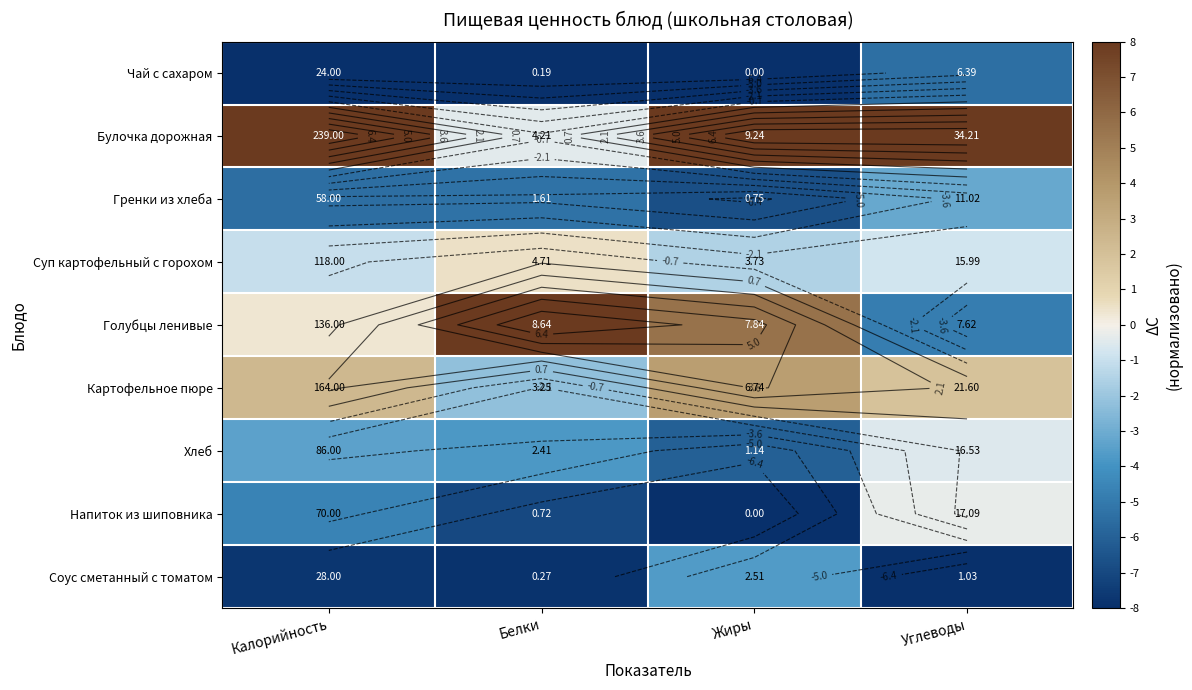

Is it true that Суп картофельный с горохом equals -2.8 at Жиры?

False